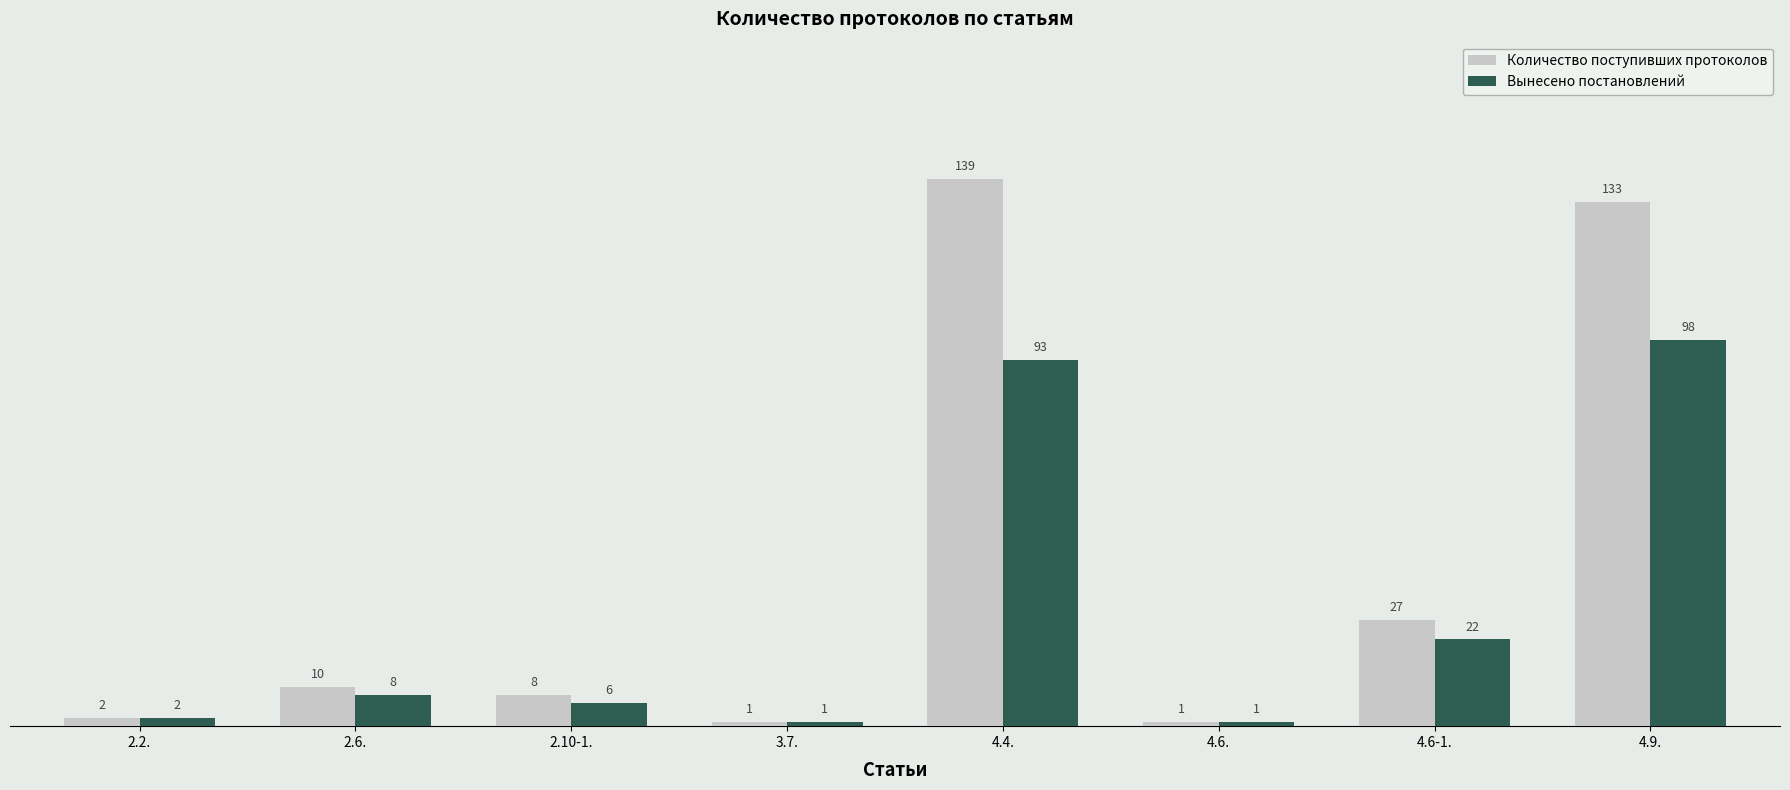

How many data points in Количество поступивших протоколов are less than 10?

4